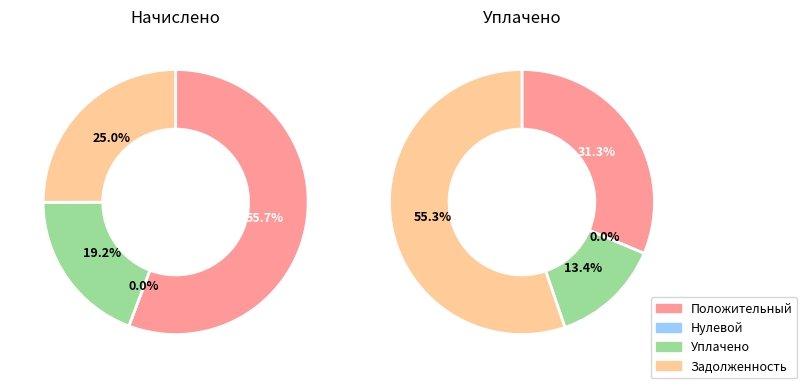

Is there any slice that represents more than half of the pie?

Yes